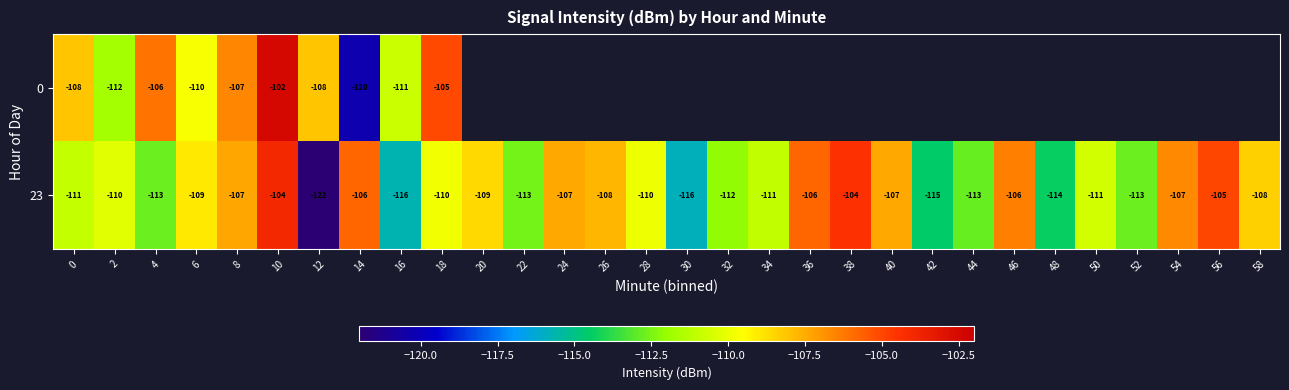

How many negative values does the 0 series have?

10